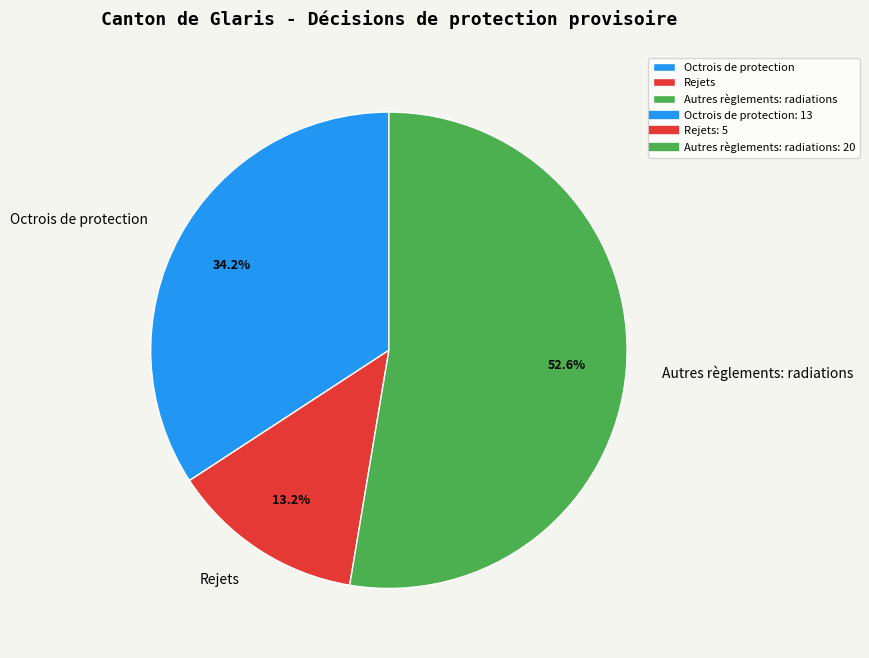

Which category has the smallest portion of the pie?

Rejets